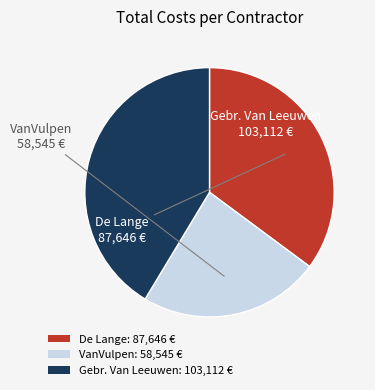

Combined, do VanVulpen: 58,545 € and Gebr. Van Leeuwen: 103,112 € account for over 50%?

Yes